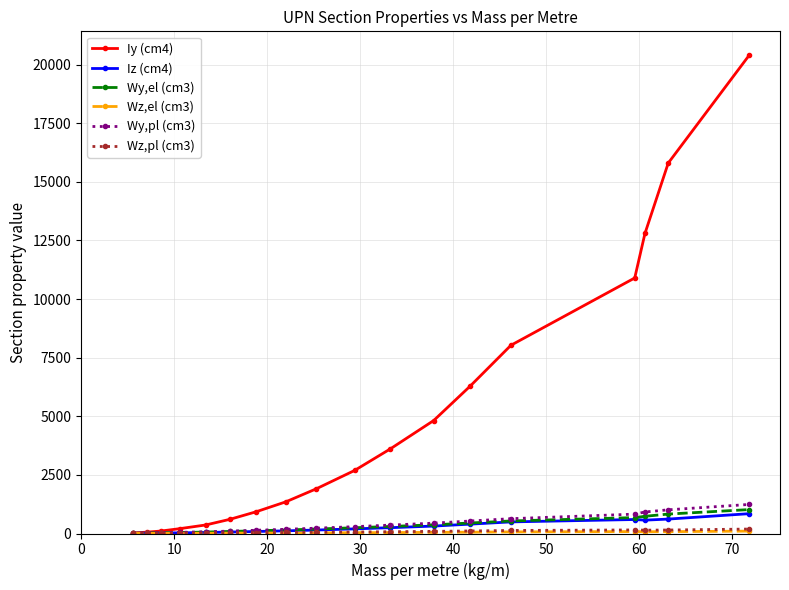

What is the maximum value shown in the chart?

20400.0